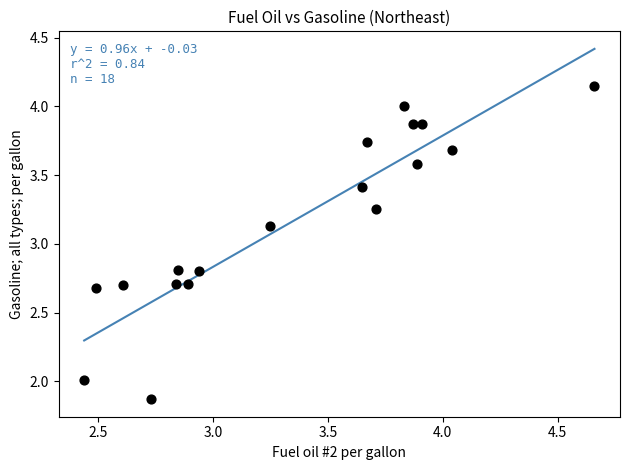

What is the range of Y values (max minus min)?

2.3